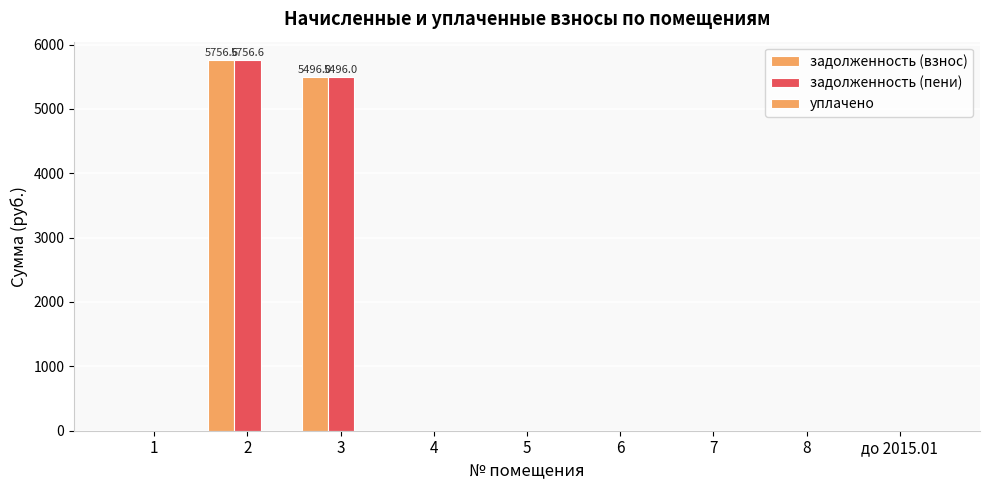

Reading left to right, what are all the values shown in this chart?

задолженность (взнос): 0.0	5756.6	5496.0	0.0	0.0	0.0	0.0	0.0	0.0
задолженность (пени): 0.0	5756.6	5496.0	0.0	0.0	0.0	0.0	0.0	0.0
уплачено: 0.0	0.0	0.0	0.0	0.0	0.0	0.0	0.0	0.0